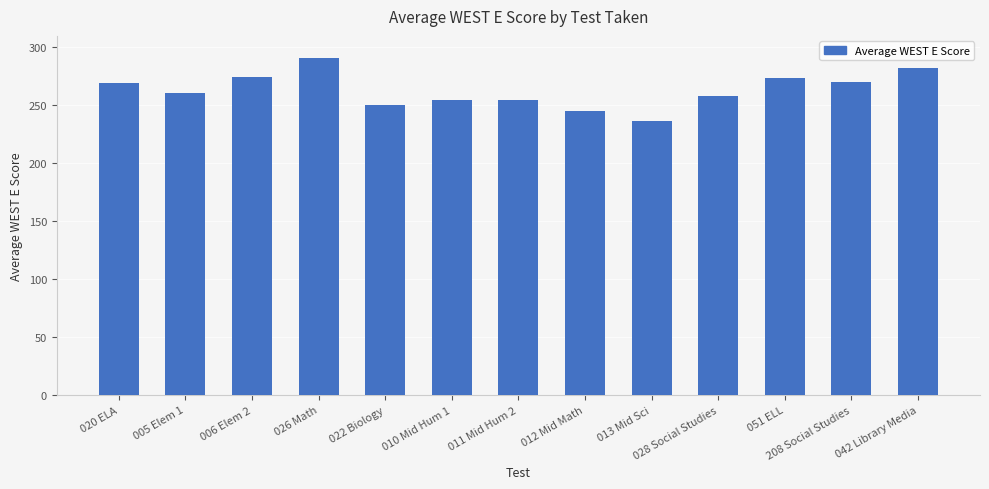

Approximately how many times larger is the value at 012 Mid Math compared to 208 Social Studies?

0.9